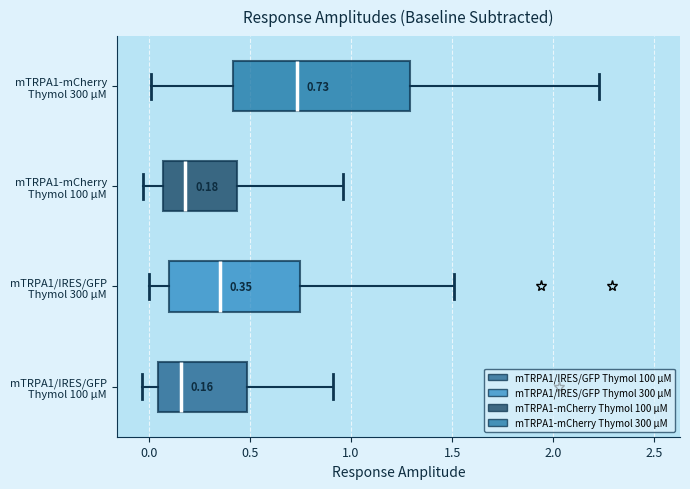

Which box is the widest, from its left edge to its right edge?

mTRPA1-mCherry Thymol 300 µM